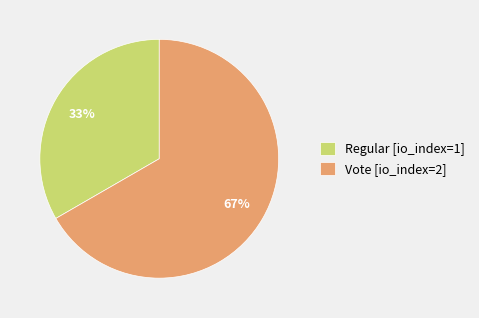

Which slice is the smallest?

Regular [io_index=1]